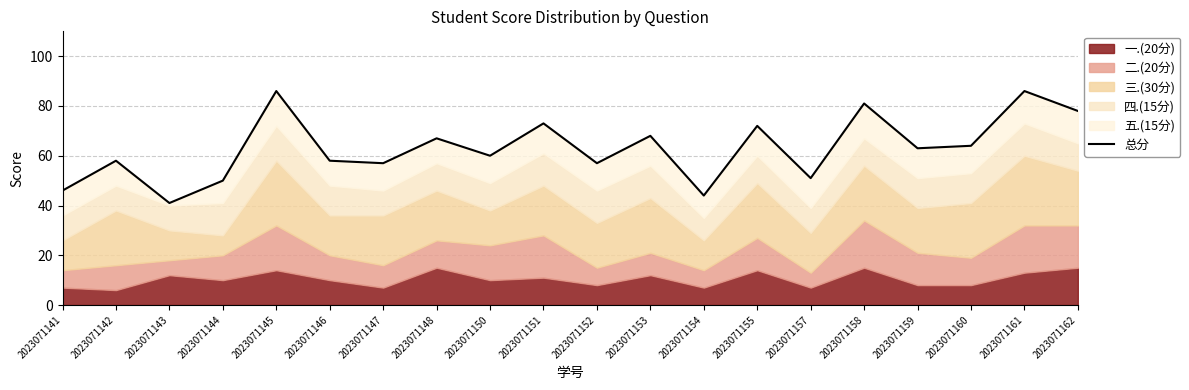

Is it true that the value at 2023071144 is 50?

True